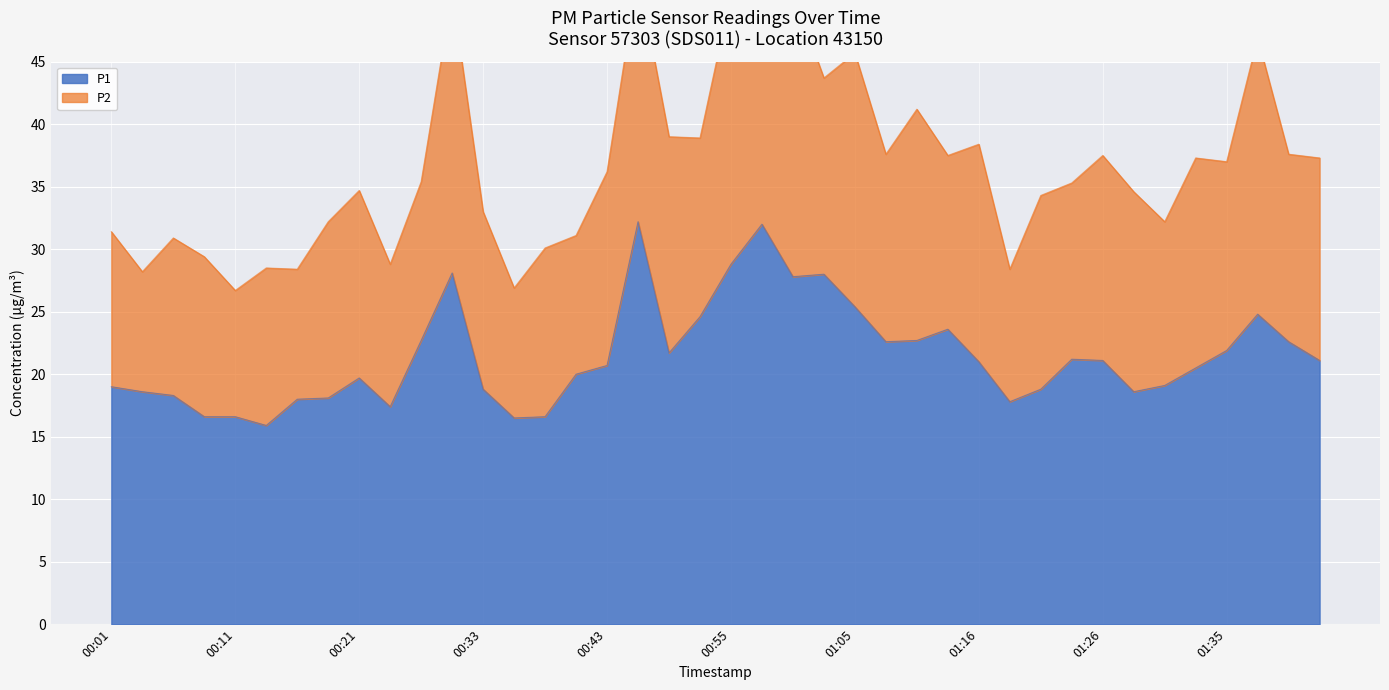

Which category has the lowest value across all series?

00:14